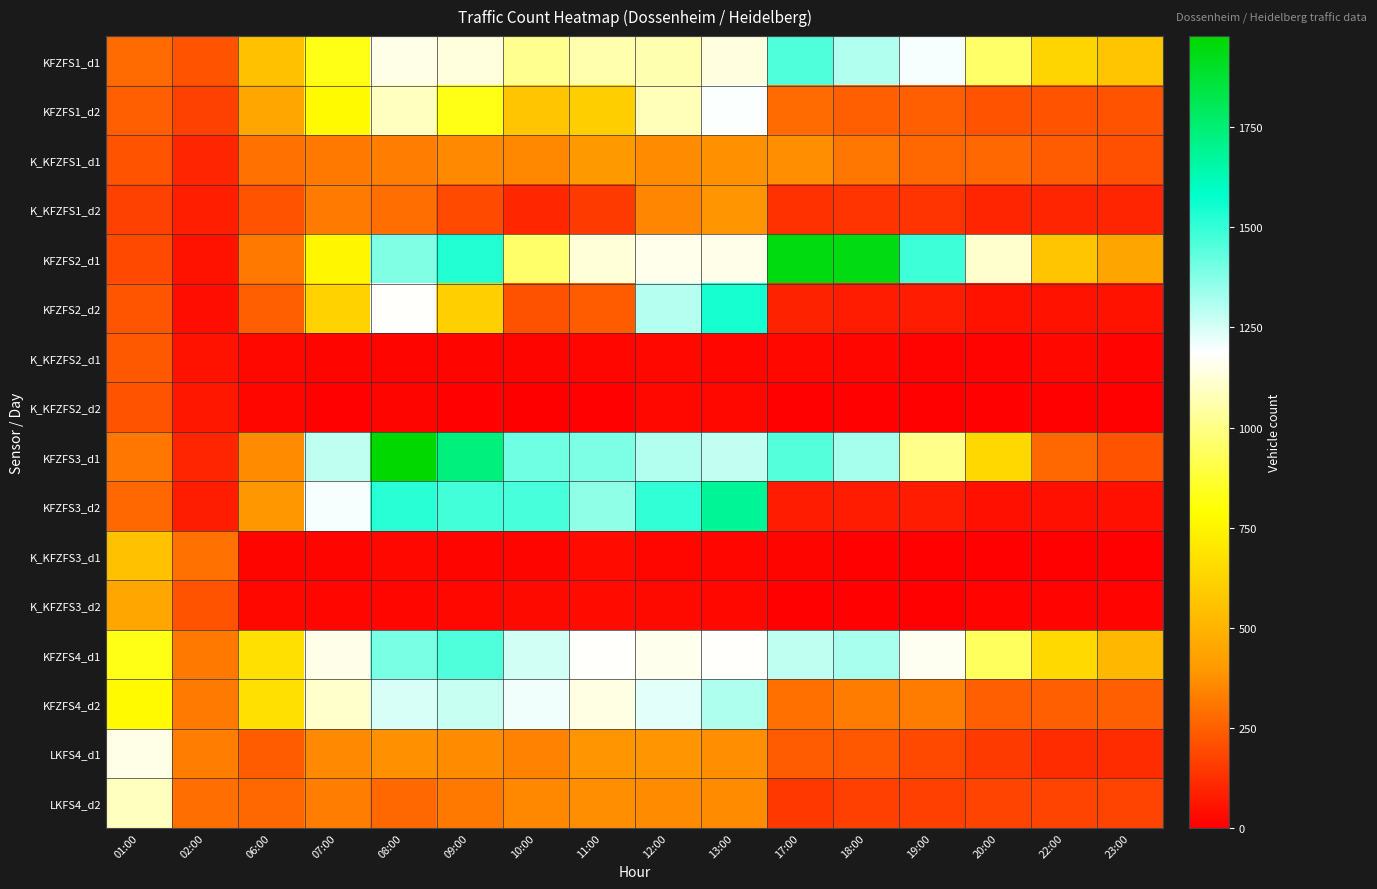

What is the total value across all series at 06:00?

4805